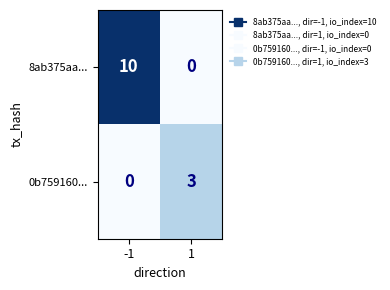

What is the difference between the 8ab375aa... values at 1 and -1?

10